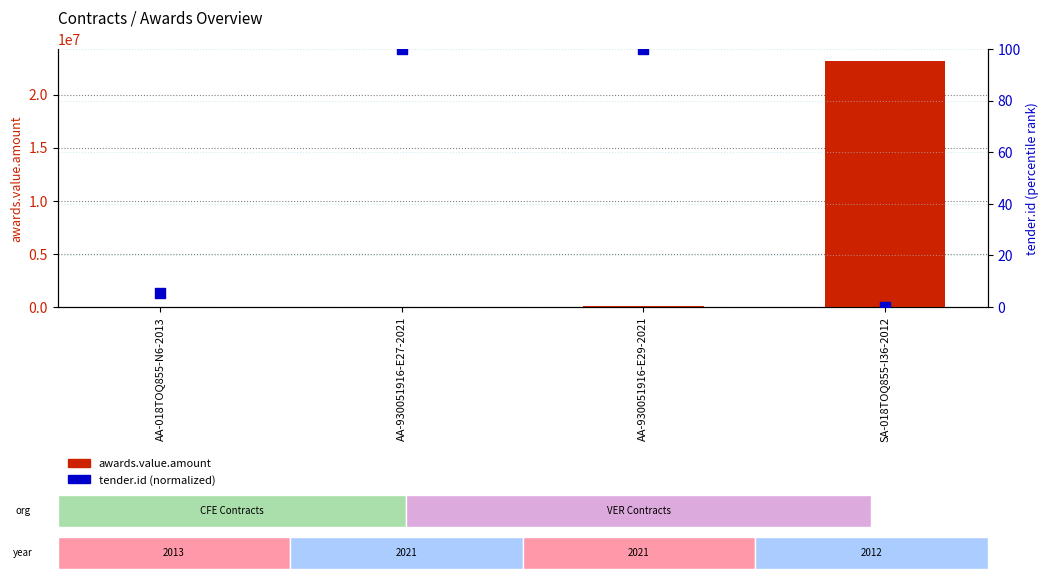

What are all the series names shown in the legend?

awards.value.amount, tender.id (normalized 0-100)